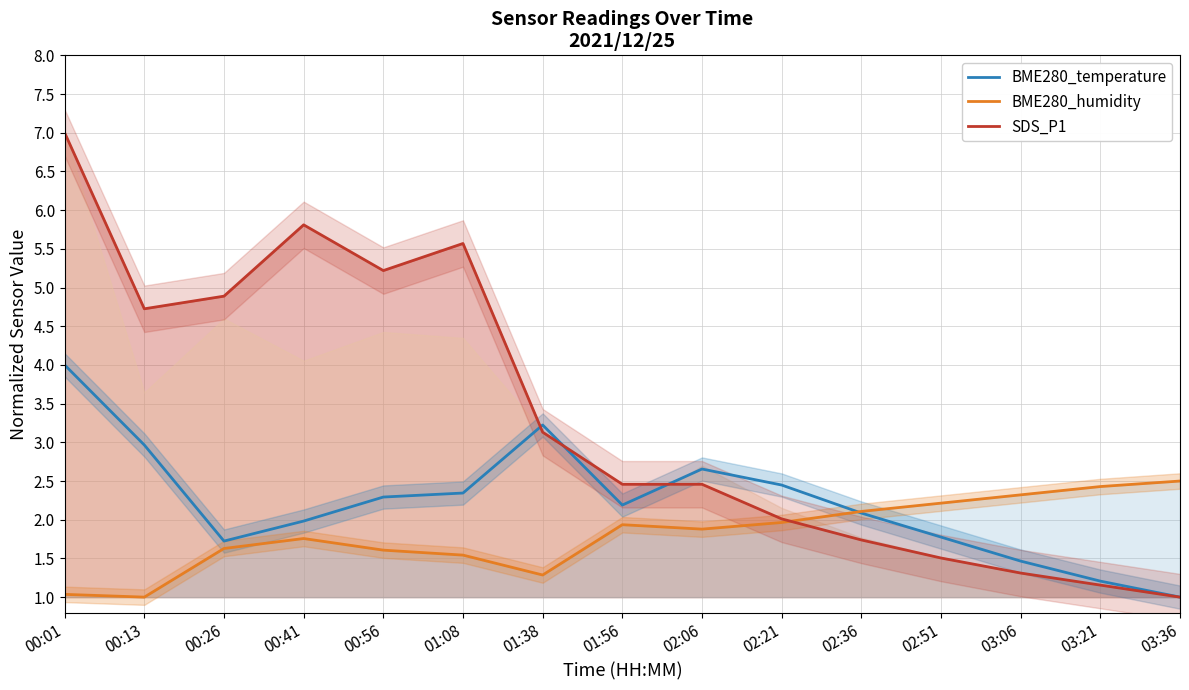

What is the value of the BME280_humidity point at the 6th from the left?

1.5